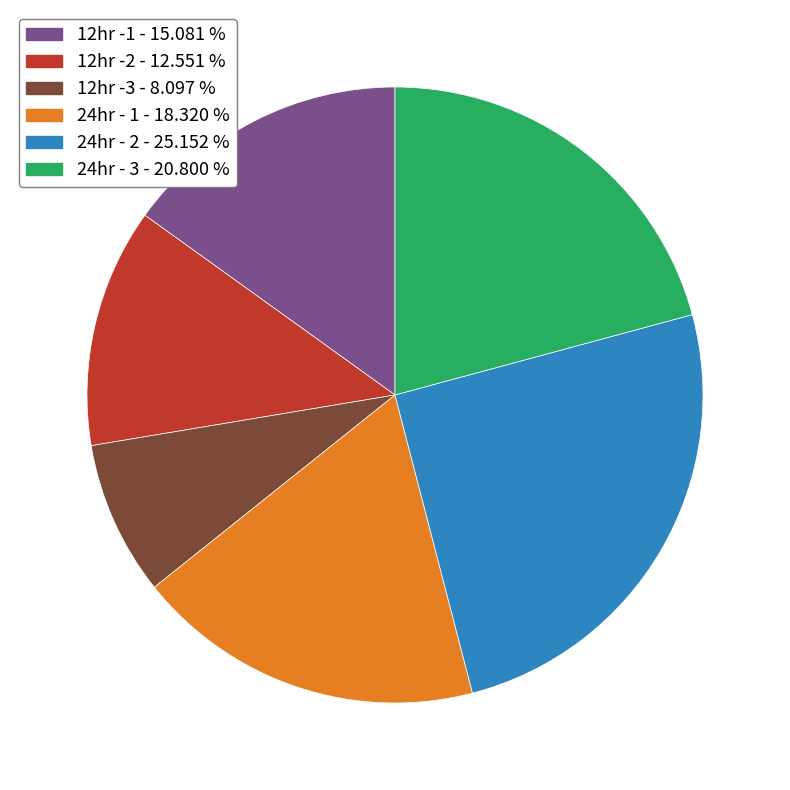

Count the number of slices in the pie.

6